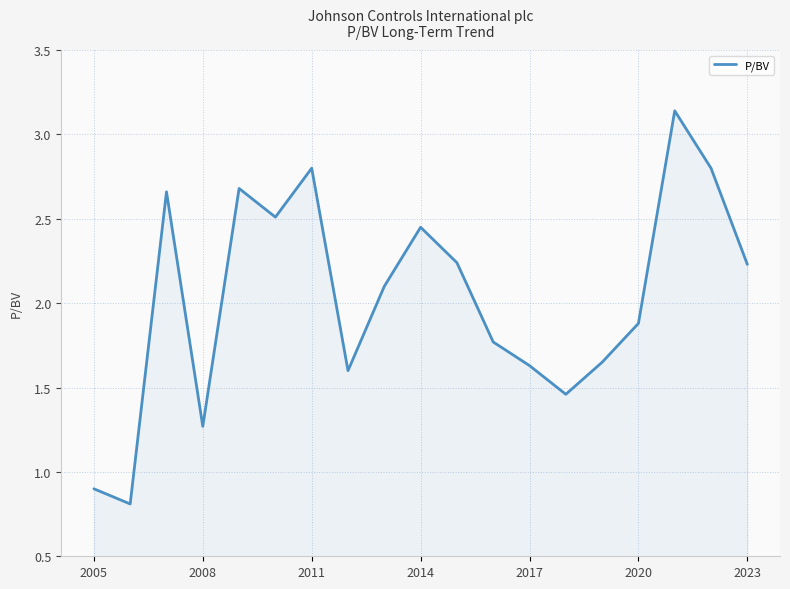

What is the minimum value shown in the chart?

0.8